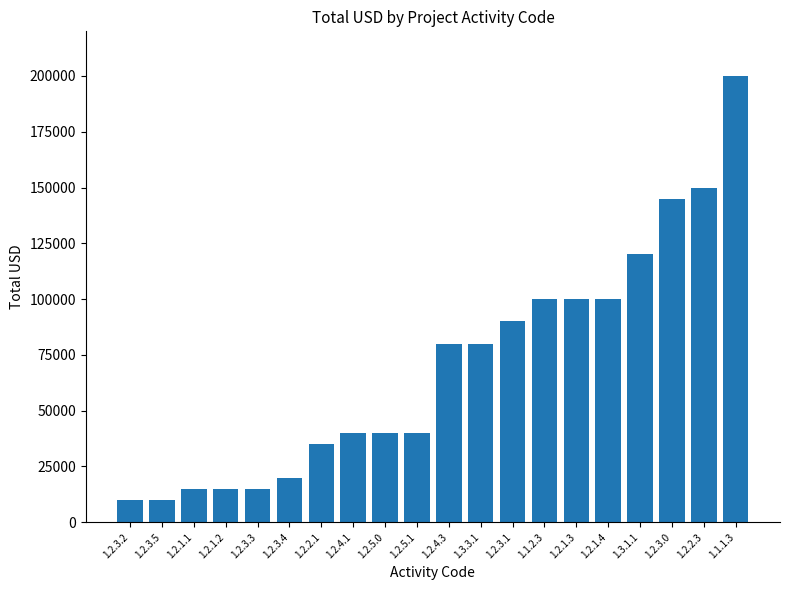

Is it true that the value at 1.1.2.3 is 164644?

False